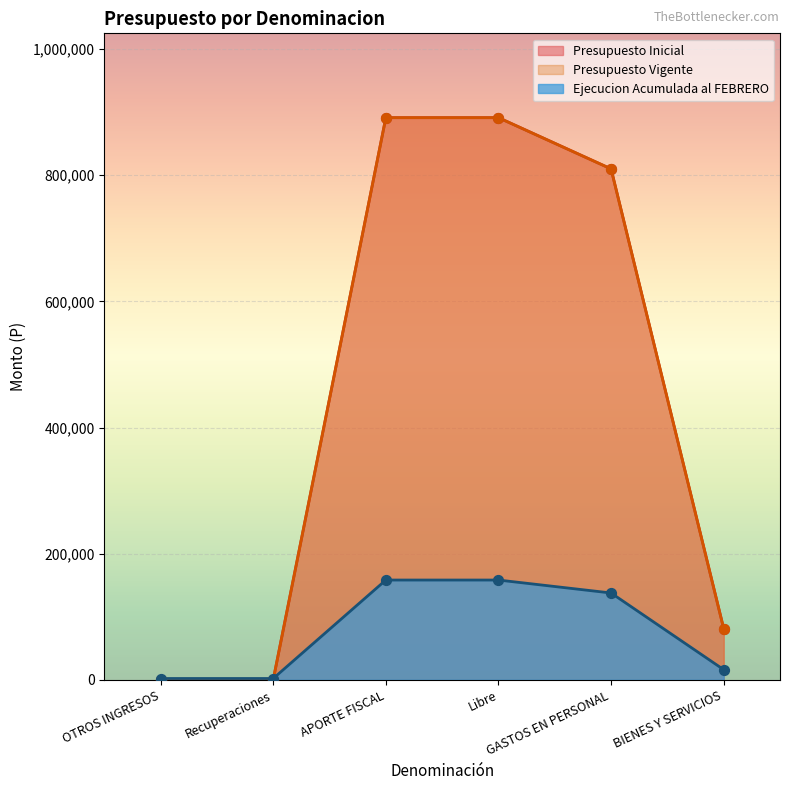

What is the total value across all series at Recuperaciones?

2119